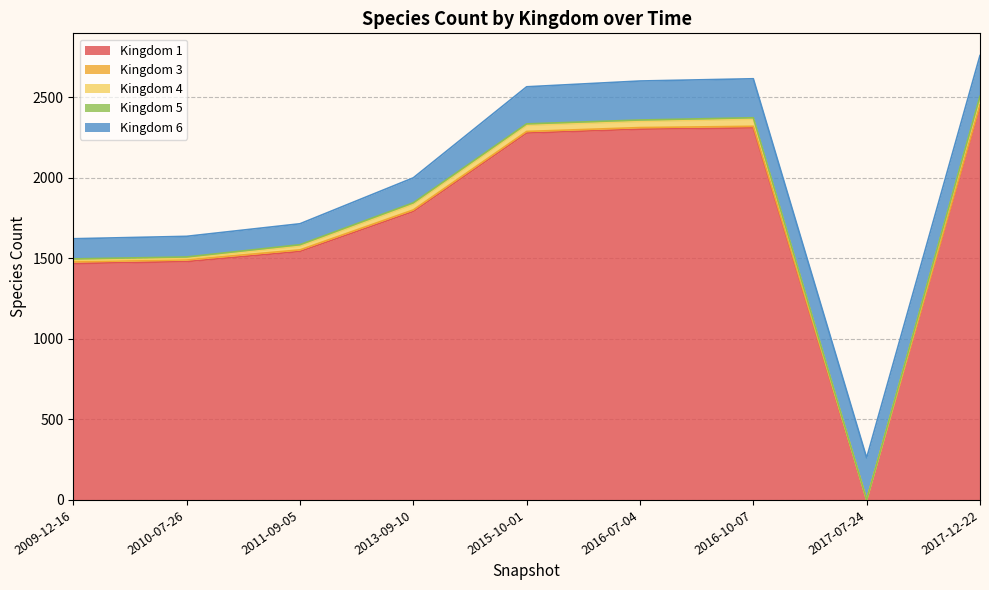

What is the difference between the highest and lowest values at 2017-12-22?

2433